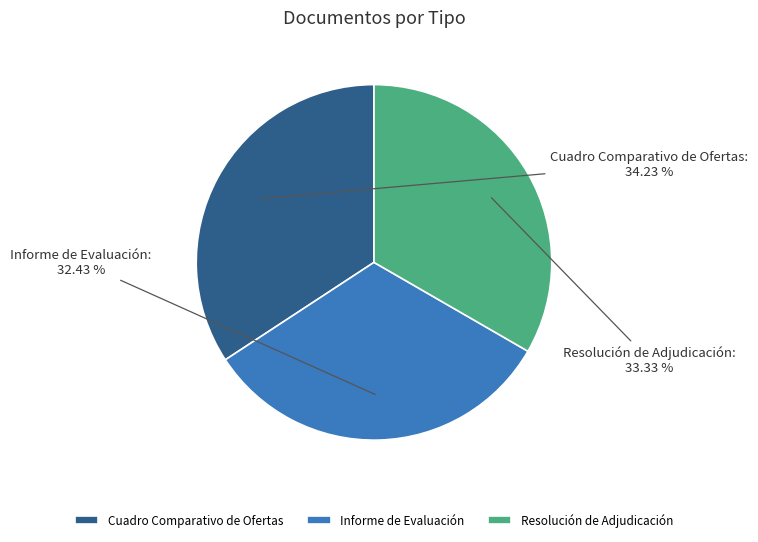

True or false: Informe de Evaluación accounts for 27% of the total.

False